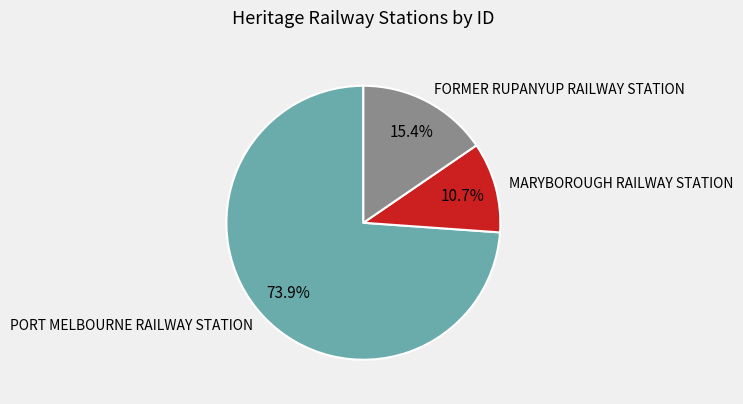

What portion of the pie excludes MARYBOROUGH RAILWAY STATION?

89.3%